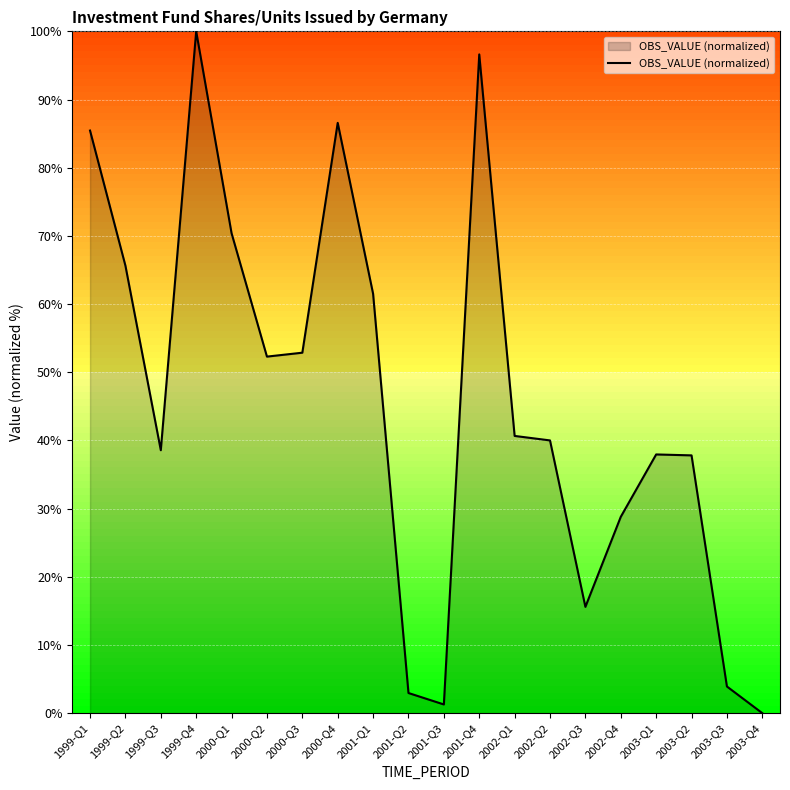

True or false: the data shows 13.6 at 2002-Q1.

False